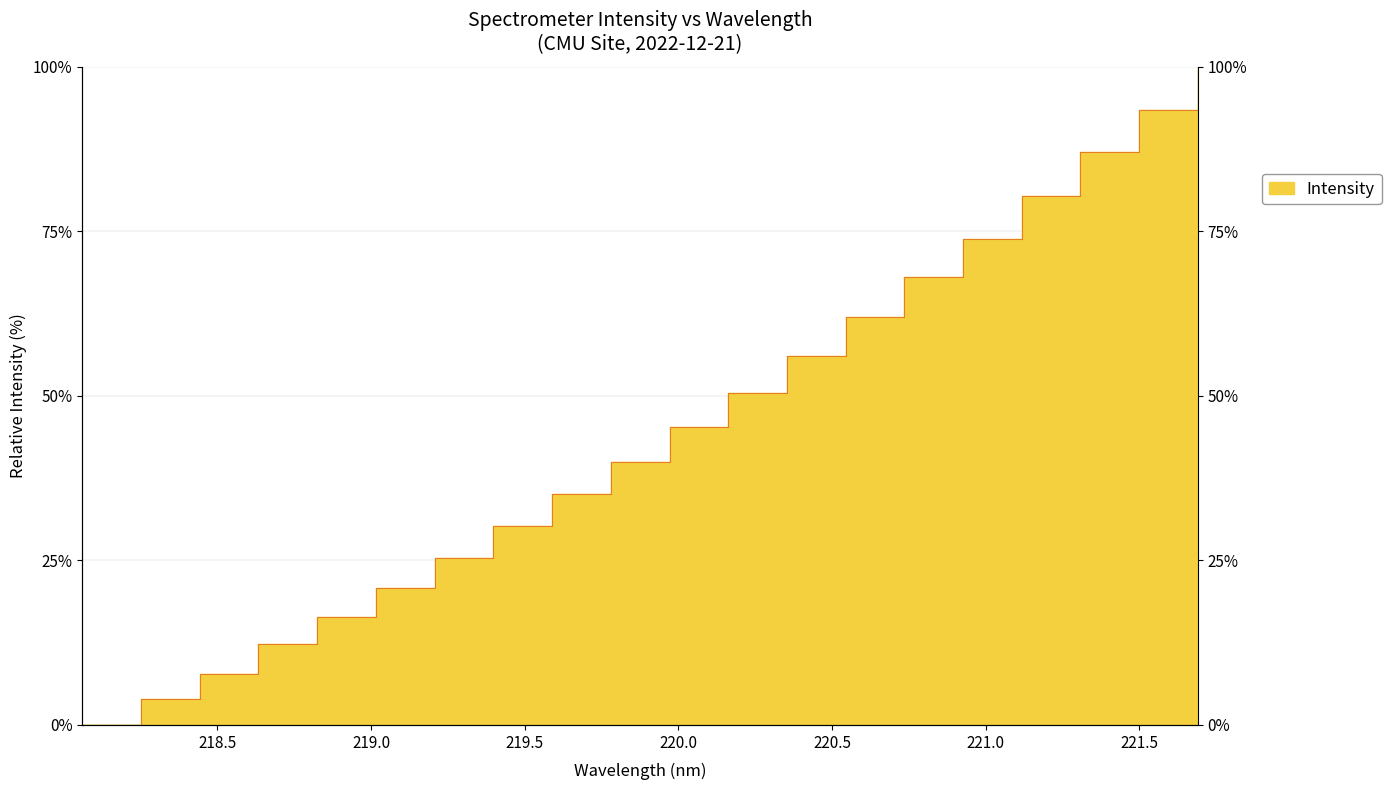

How many lines are shown in the chart?

1